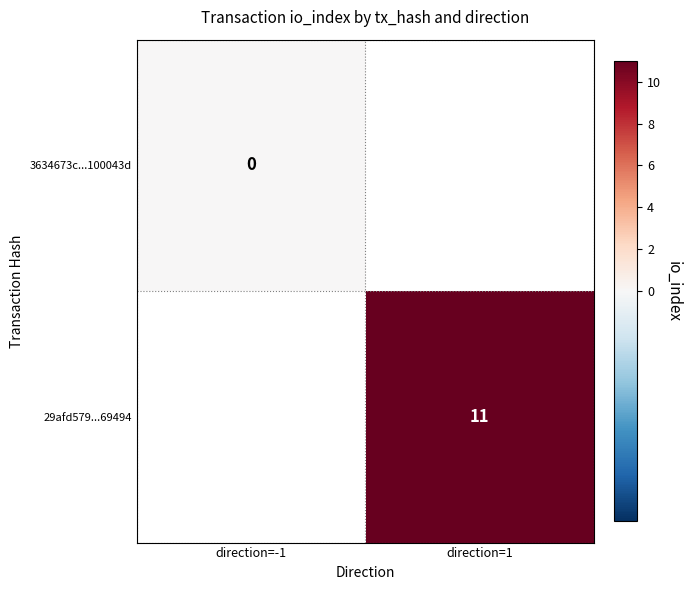

True or false: 29afd579...69494 has a value of 6 at direction=1.

False